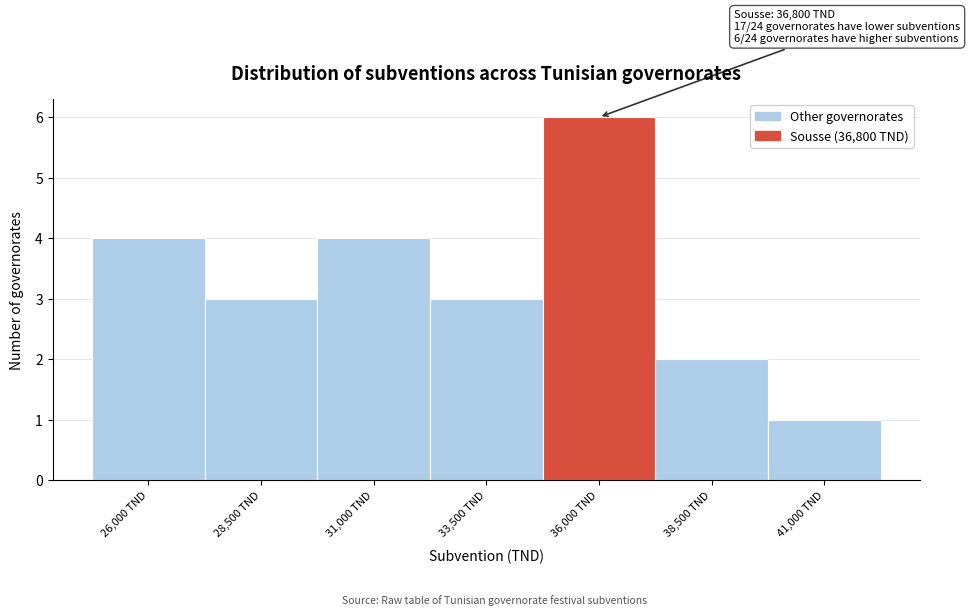

Reading left to right, extract all data points from this chart.

26,000 TND=4	28,500 TND=3	31,000 TND=4	33,500 TND=3	36,000 TND=6	38,500 TND=2	41,000 TND=1